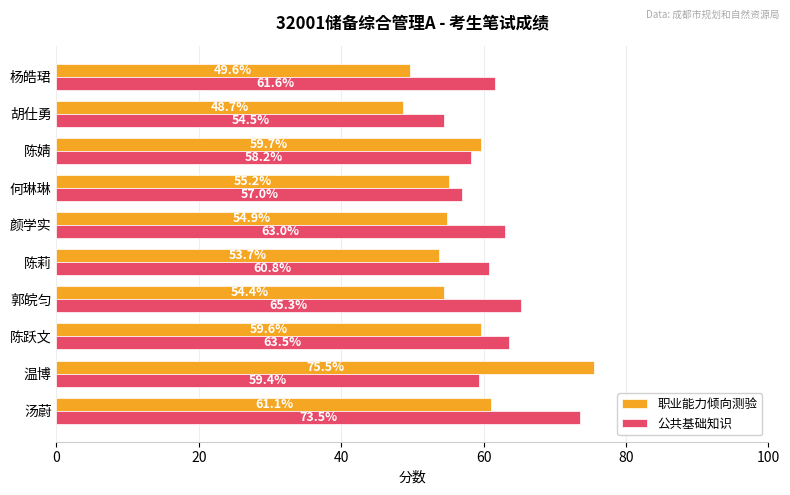

Which series has the widest spread of values?

职业能力倾向测验